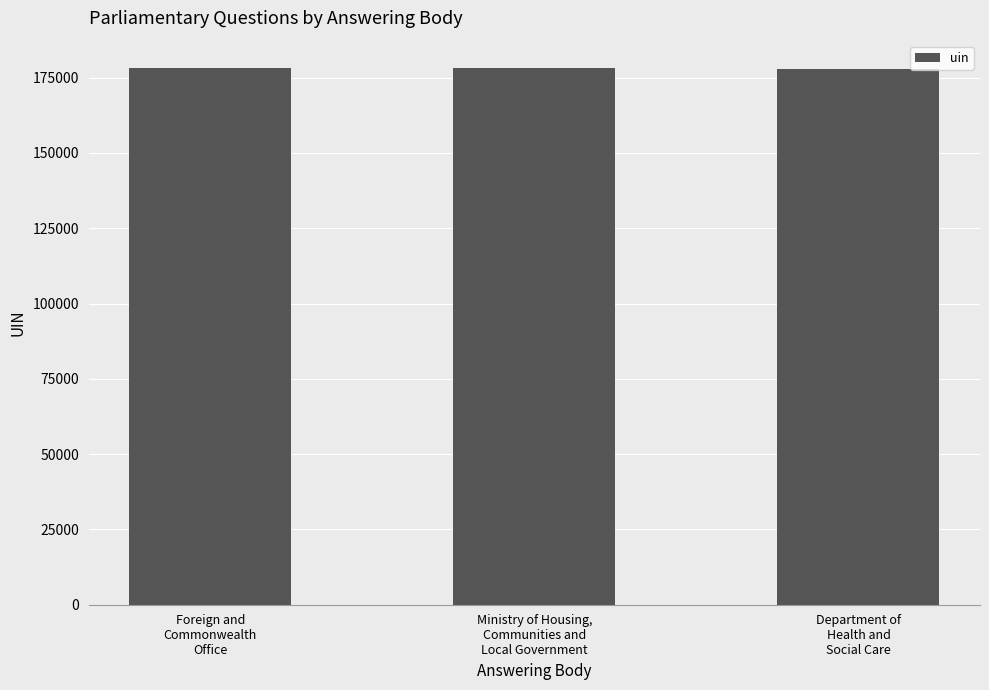

What is the greatest value displayed?

178364